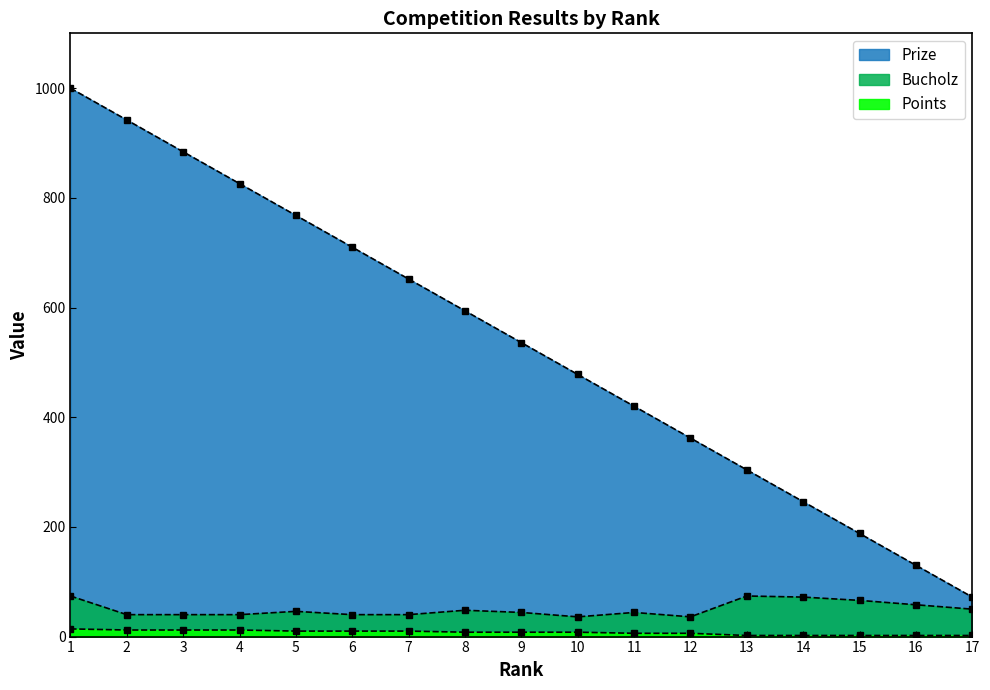

What is the value of the Bucholz point at the 6th from the left?

40